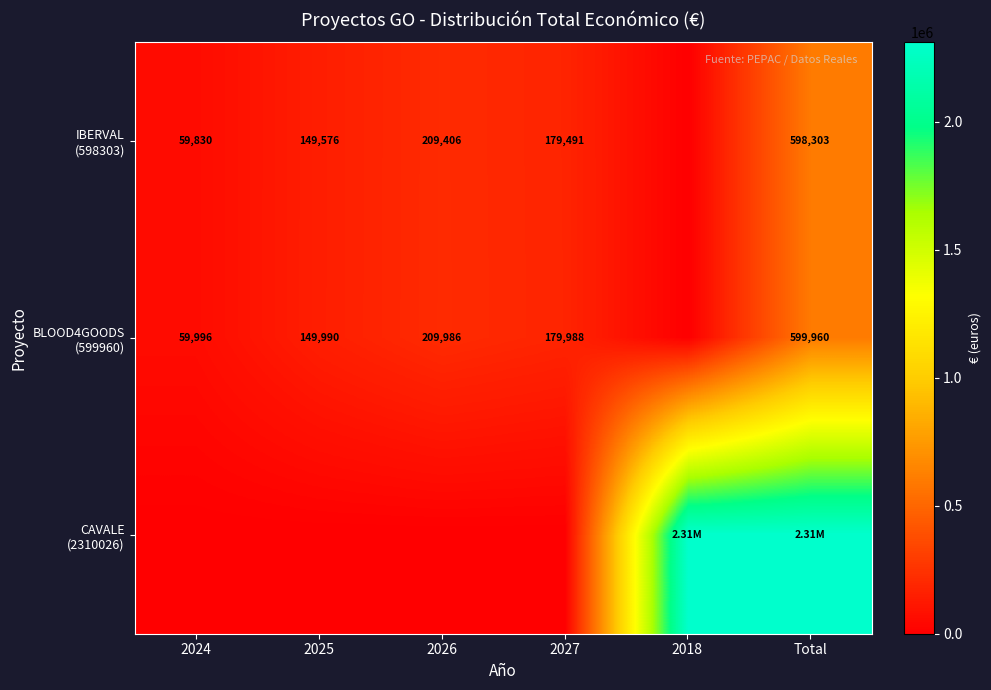

Rank the categories by BLOOD4GOODS (599960) value from highest to lowest.

Total, 2026, 2027, 2025, 2024, 2018